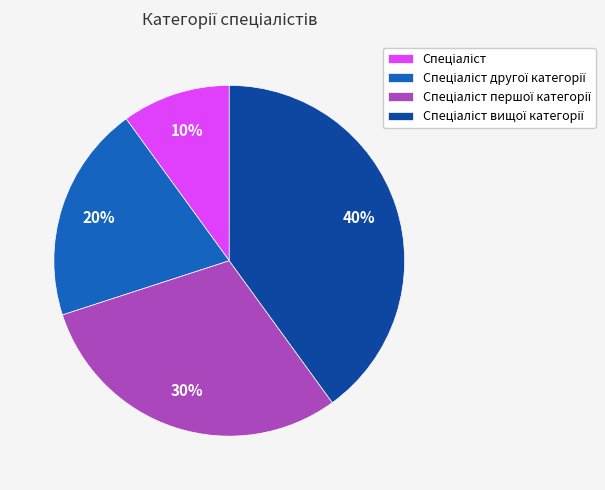

Is there any slice that represents more than half of the pie?

No